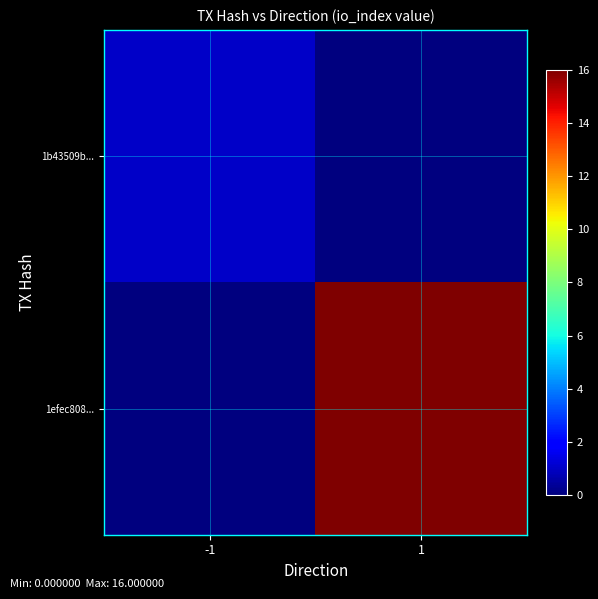

At how many categories does at least one series exceed 15?

1